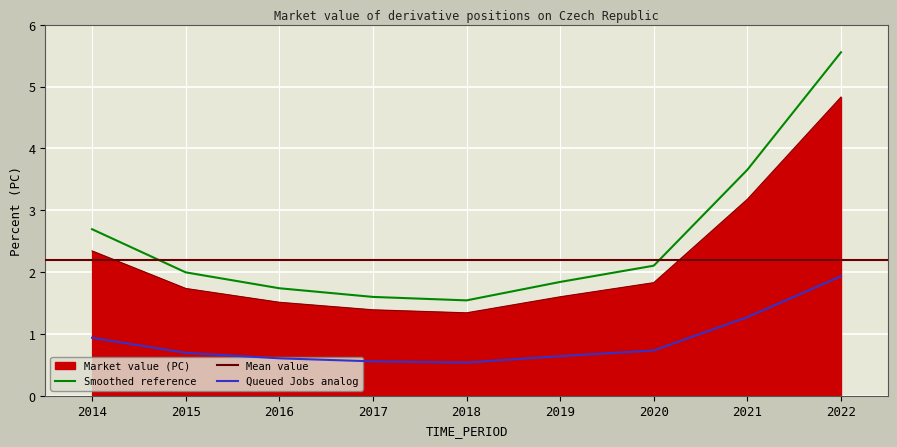

What is the difference between the values at 2014 and 2020?

0.5